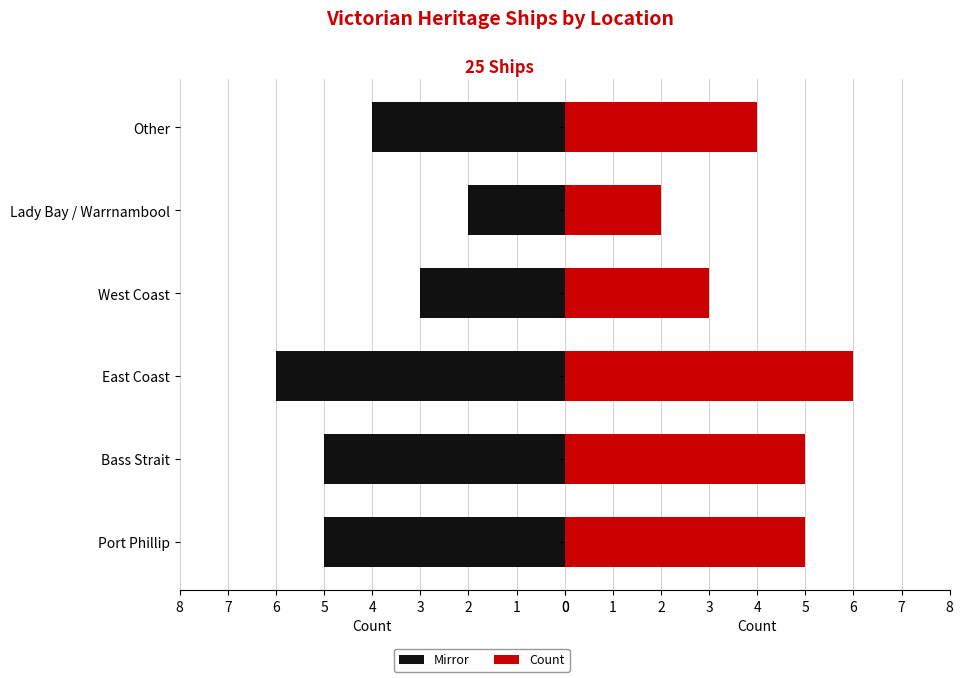

Does the chart contain any negative values?

No